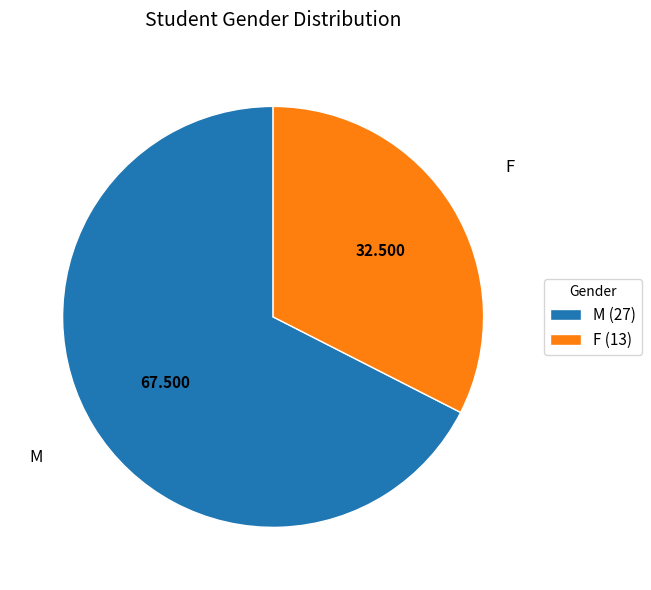

Between F and M, which is larger?

M